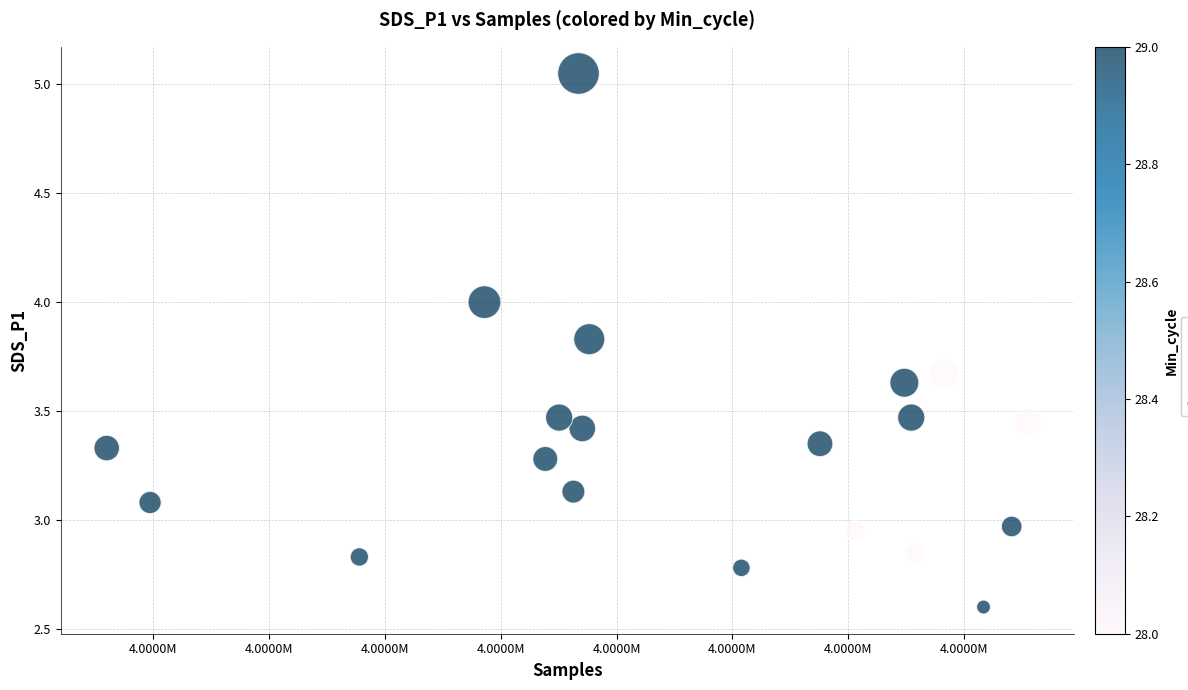

What is the range of X values (max minus min)?

39781.0